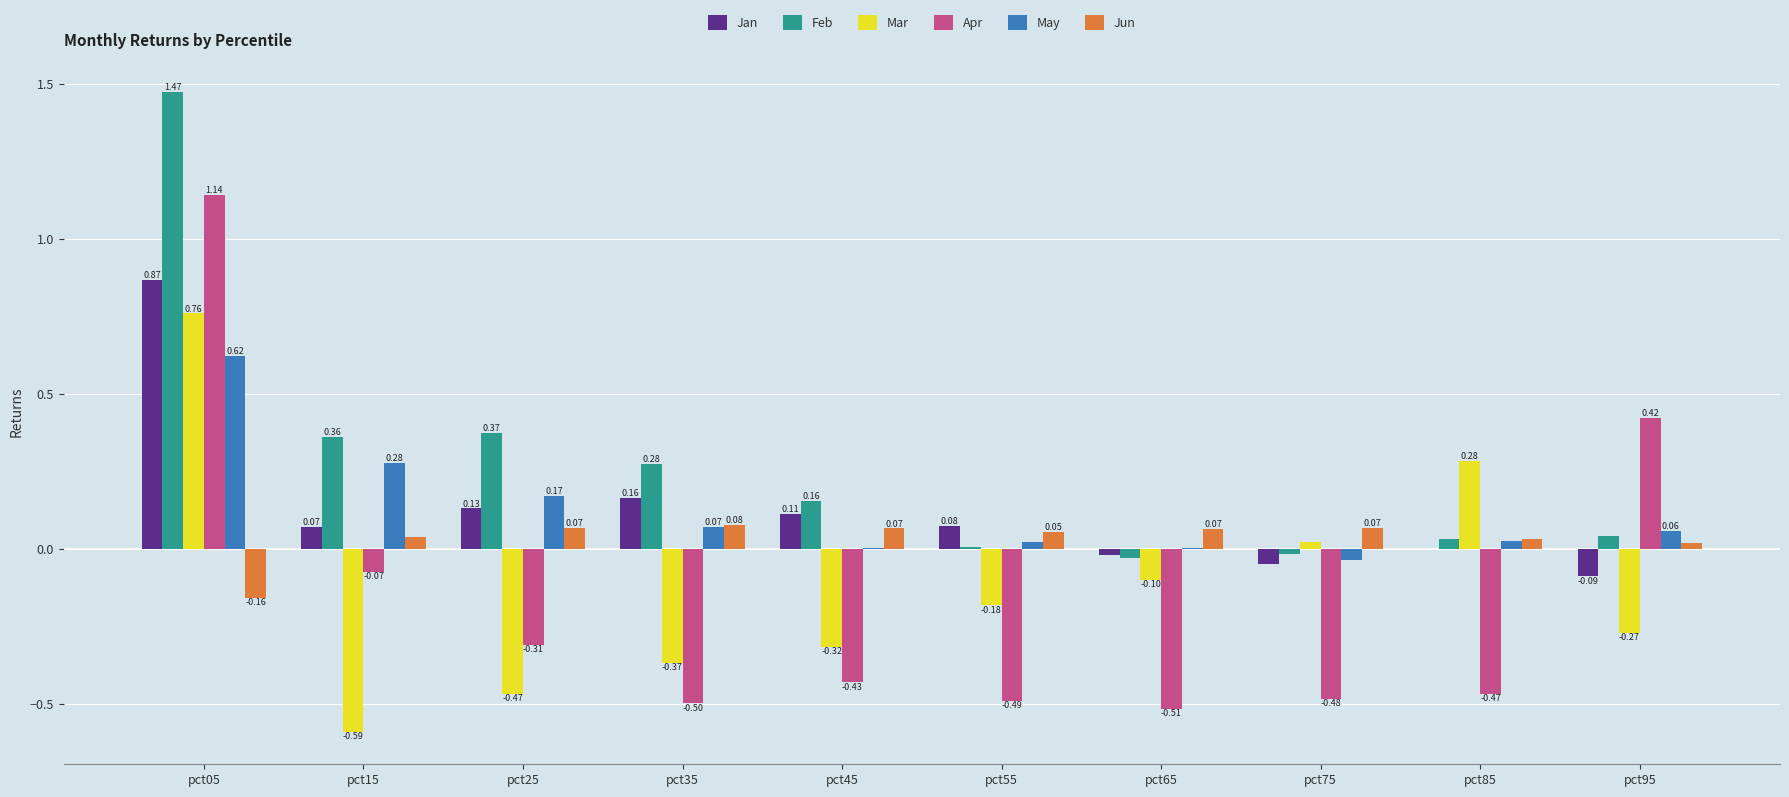

What are all the series names shown in the legend?

Jan, Feb, Mar, Apr, May, Jun